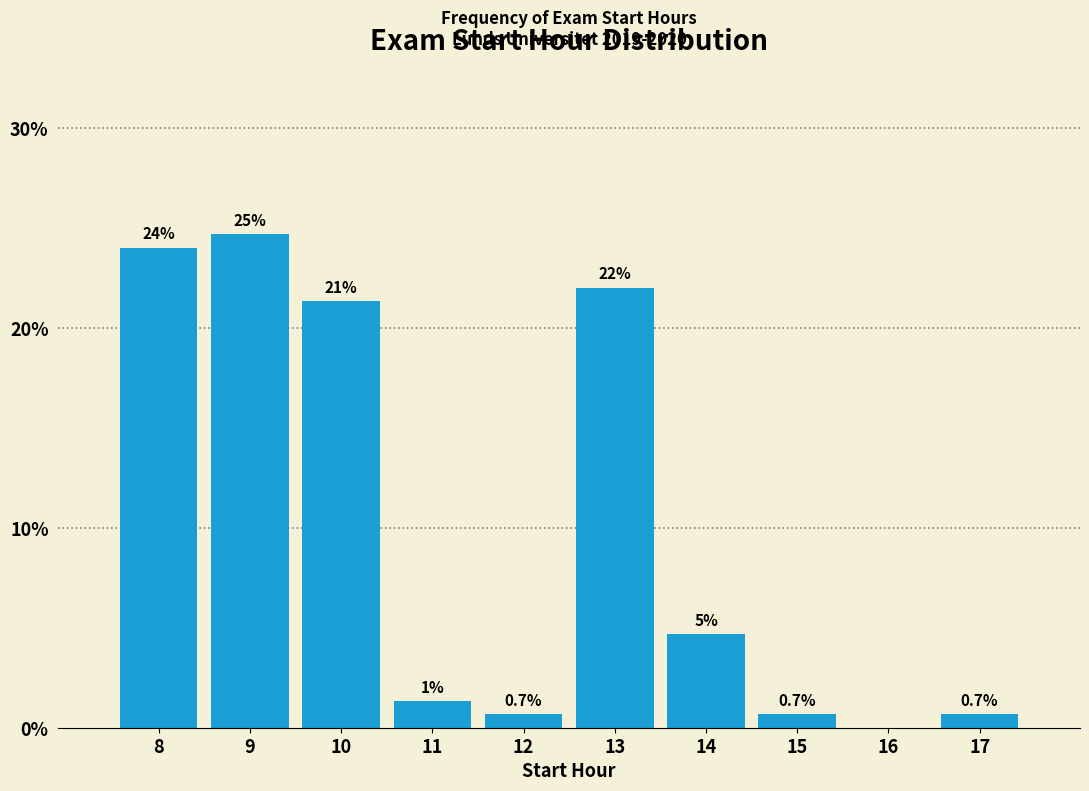

At which label is the value closest to 12?

14